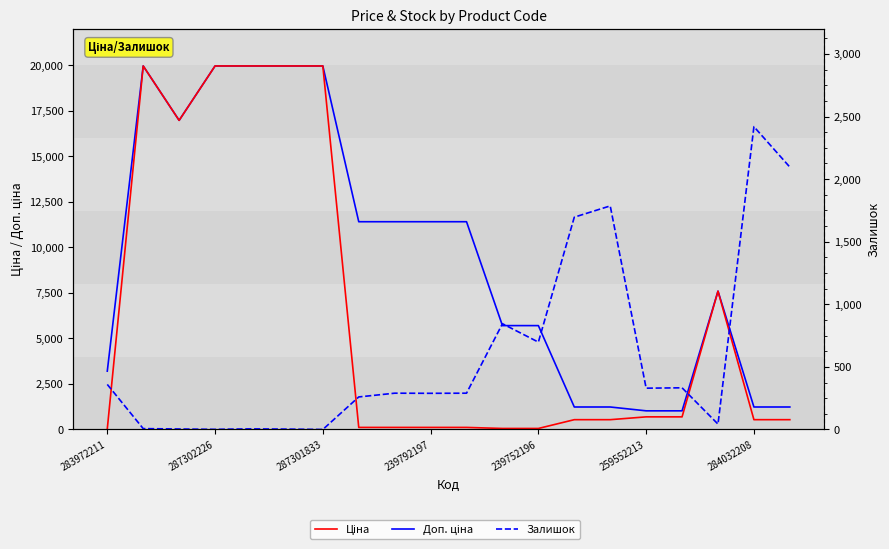

What is the total value across all series at 259552213?

2048.3